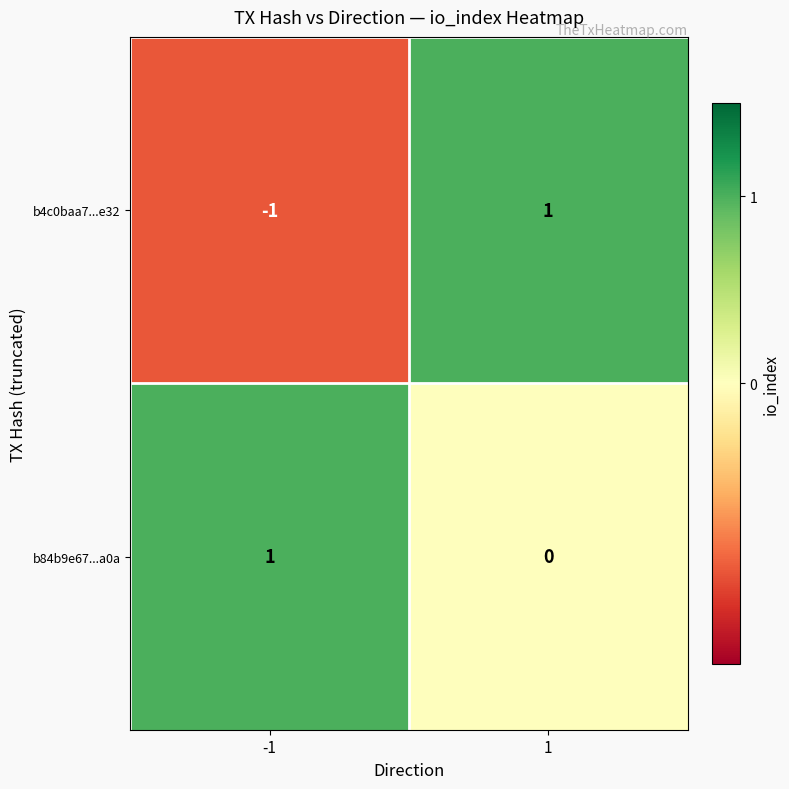

Between -1 and 1, which series saw the biggest shift?

b4c0baa7...e32